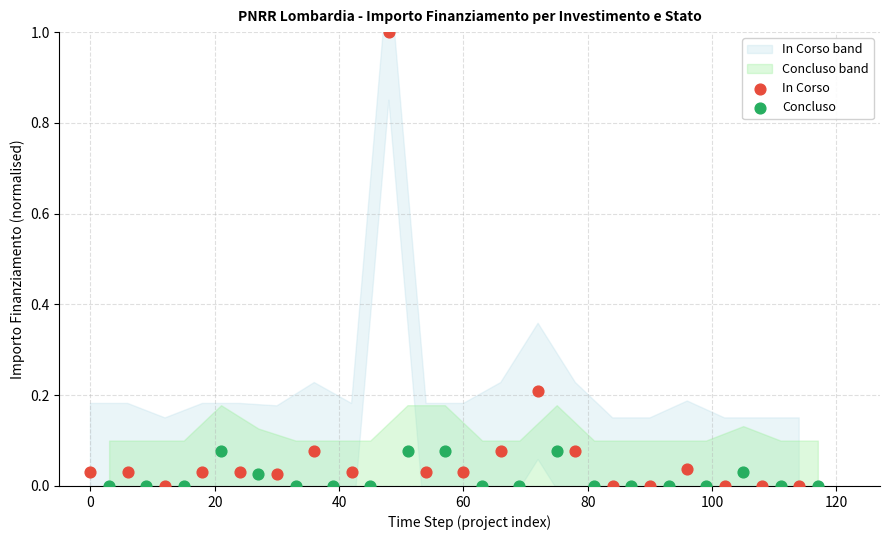

Which series reaches the maximum Y coordinate?

In Corso